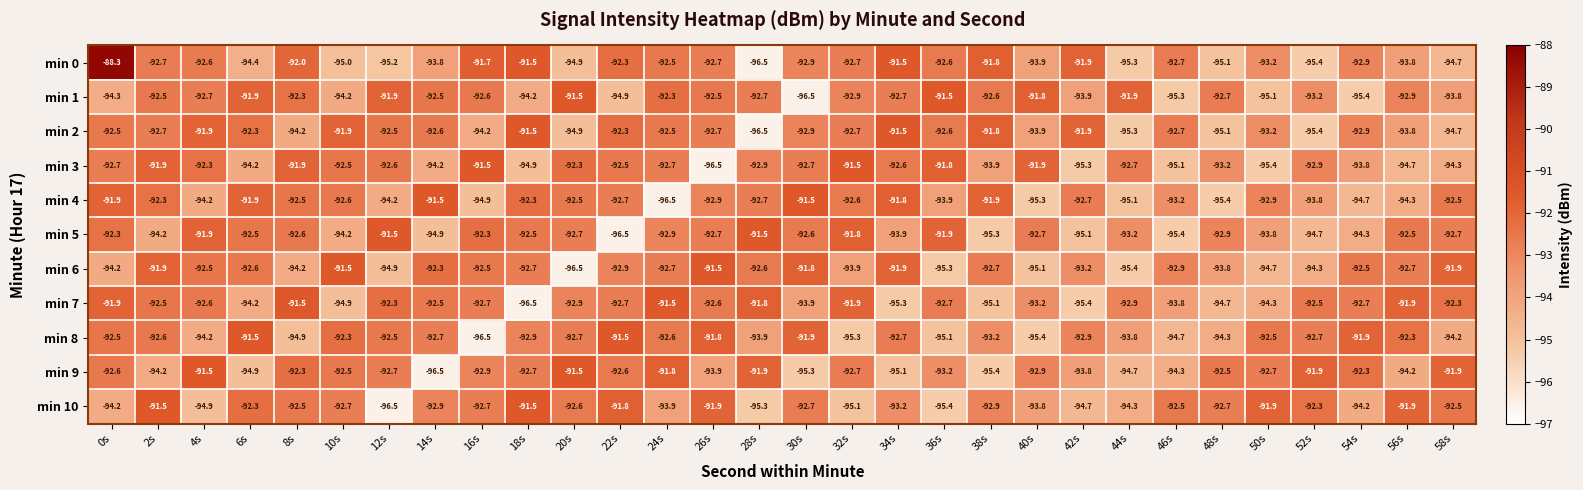

What is the minimum value for min 1?

-96.5